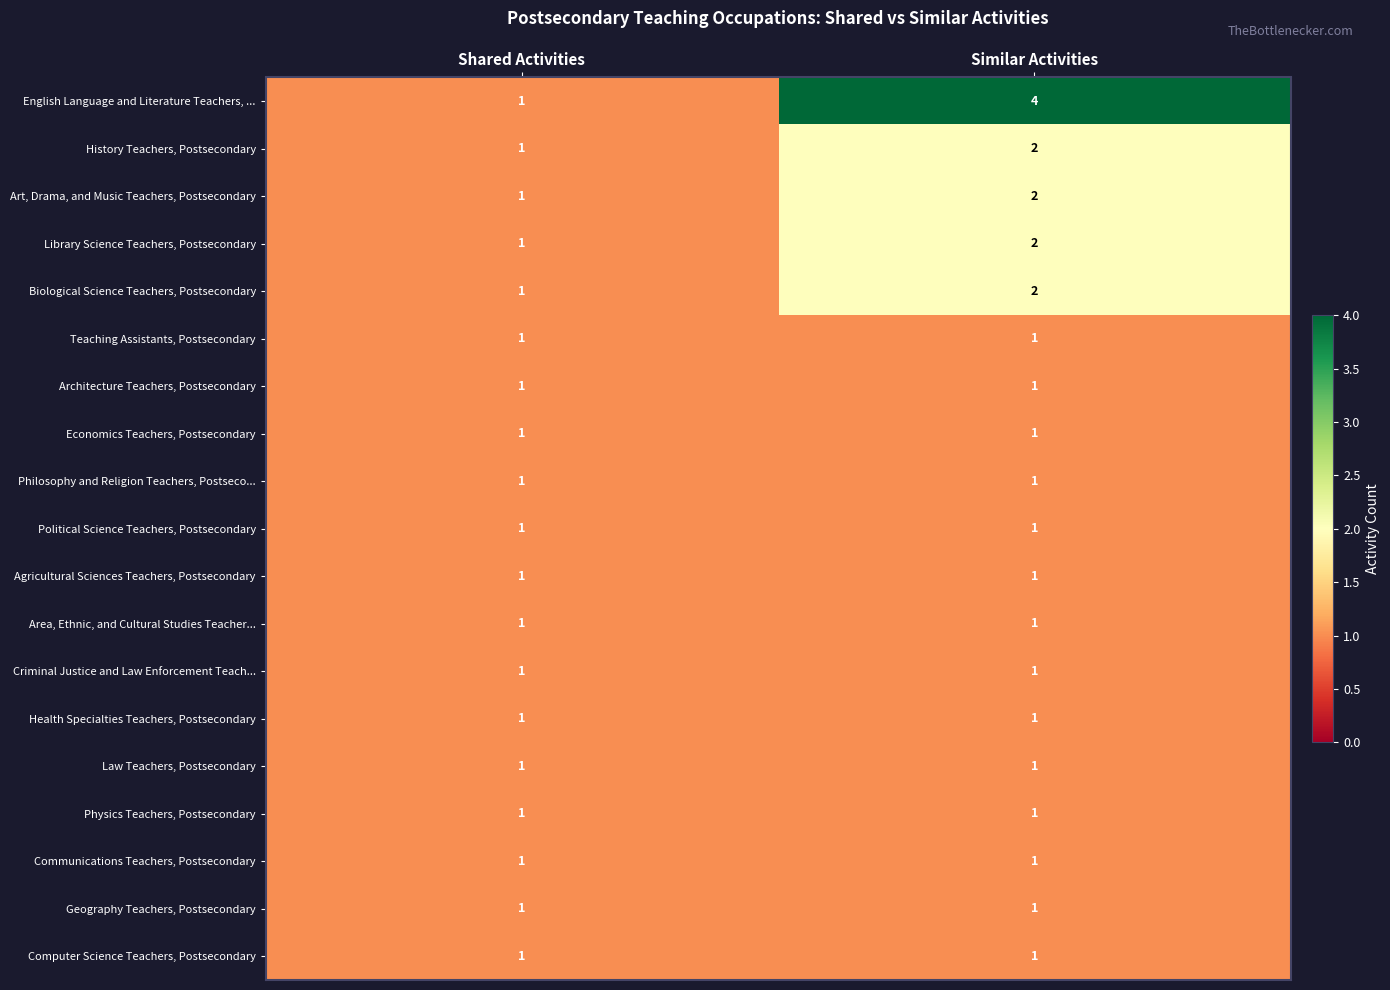

Which series has the widest spread of values?

English Language and Literature Teachers, ...